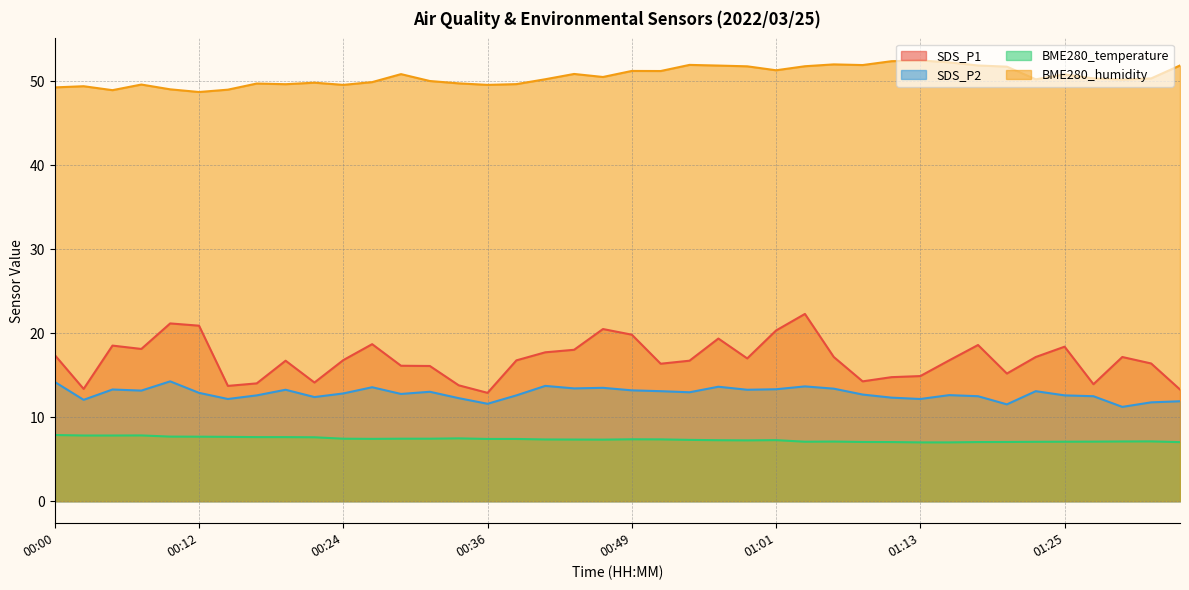

Count the number of categories in the chart.

40